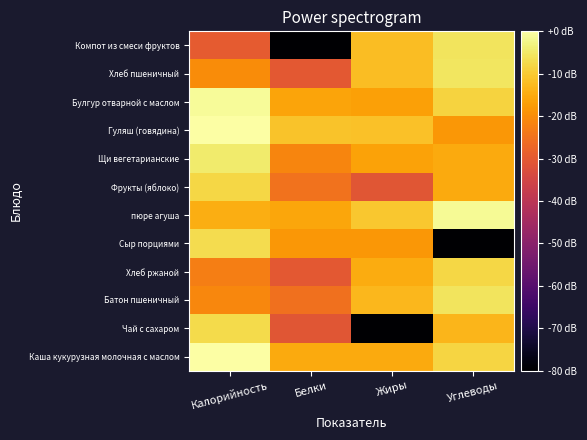

What is the smallest value displayed?

-100.0